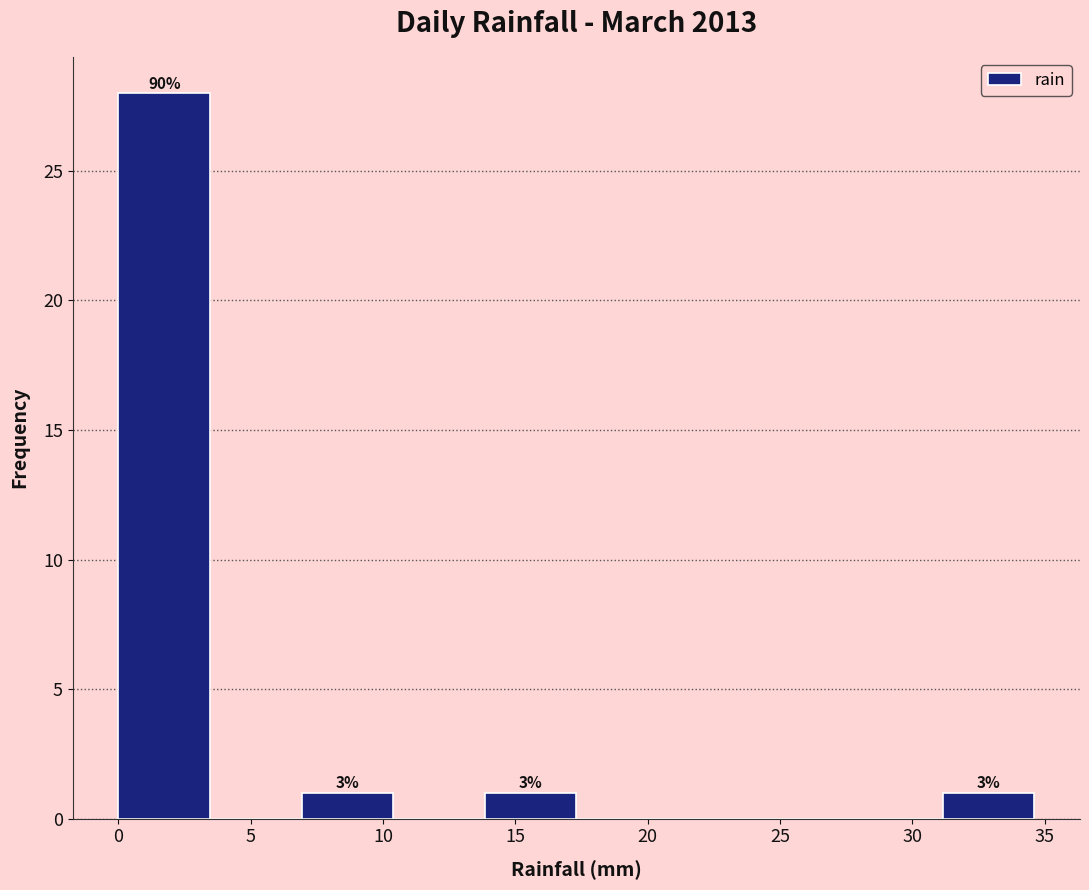

Which range on the x-axis has the tallest bar?

0.0 to 3.5